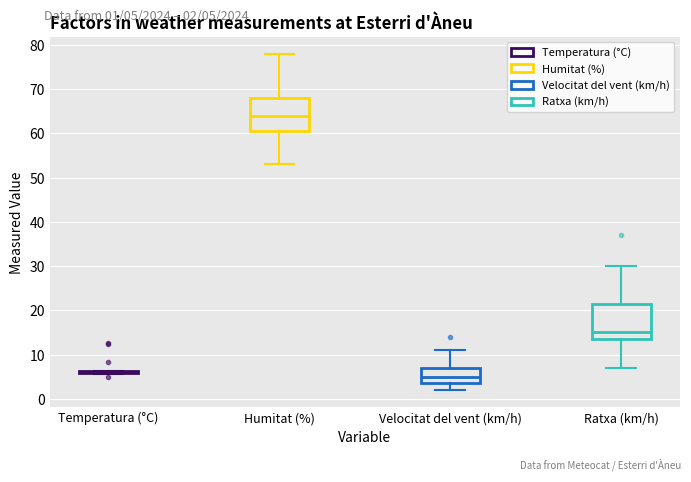

Where is the lower edge of the box for Velocitat del vent (km/h) on the y-axis? The values are not printed on the chart, so give them approximately, as read against the axis.

4